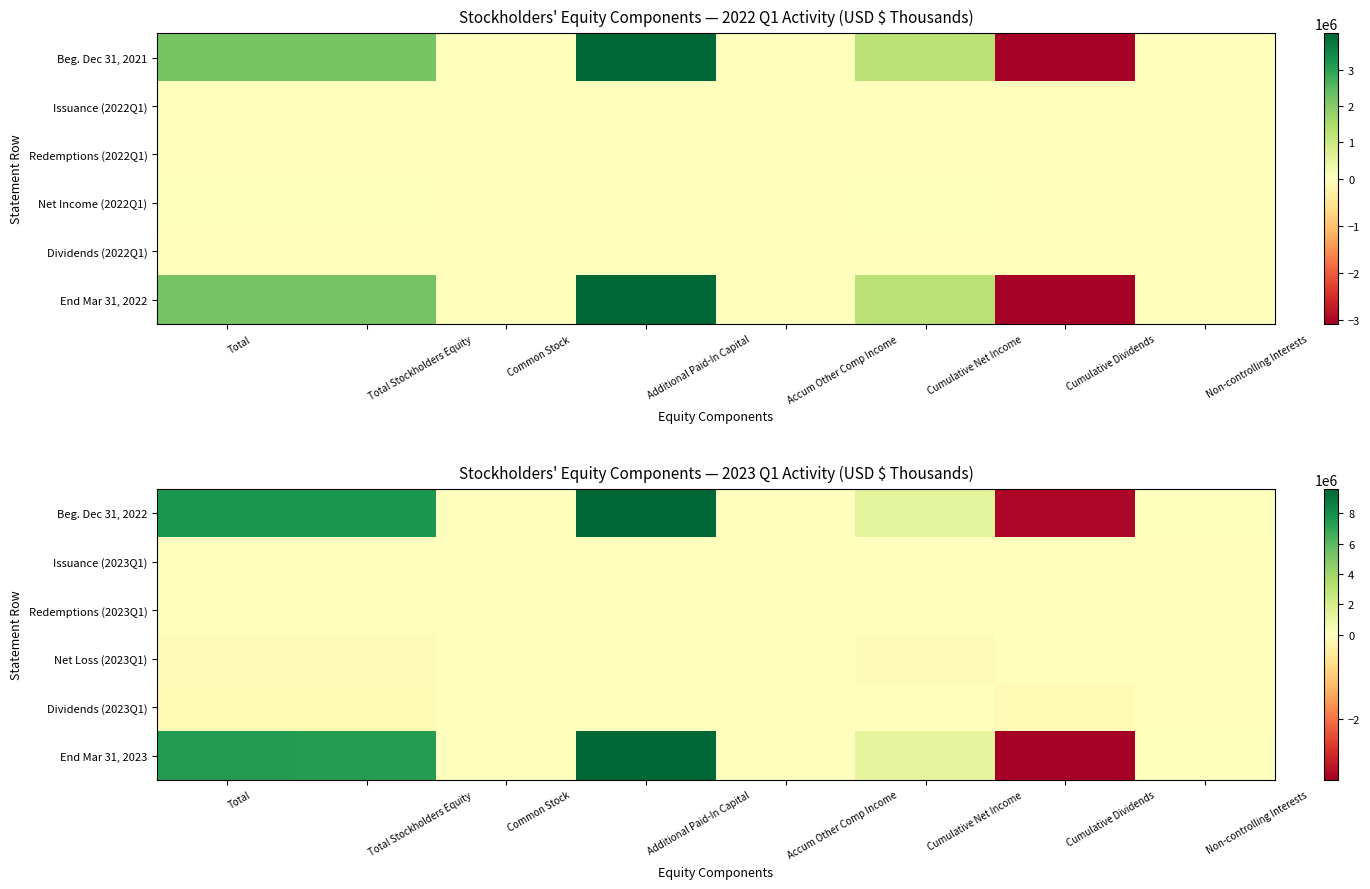

Is the value of Redemptions (2023Q1) at Total greater than the value of Net Loss (2023Q1) at Additional Paid-In Capital?

No